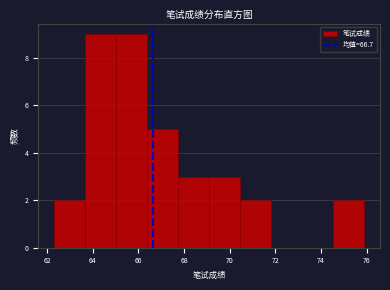

Reading left to right, transcribe this chart: for each bar, give the range it covers on the x-axis and its height. Neither the bar edges nor the heights are printed on the chart, so give them approximately, as read against the axes.

62.30 to 63.66: 2
63.66 to 65.02: 9
65.02 to 66.38: 9
66.38 to 67.74: 5
67.74 to 69.10: 3
69.10 to 70.46: 3
70.46 to 71.82: 2
71.82 to 73.18: 0
73.18 to 74.54: 0
74.54 to 75.90: 2